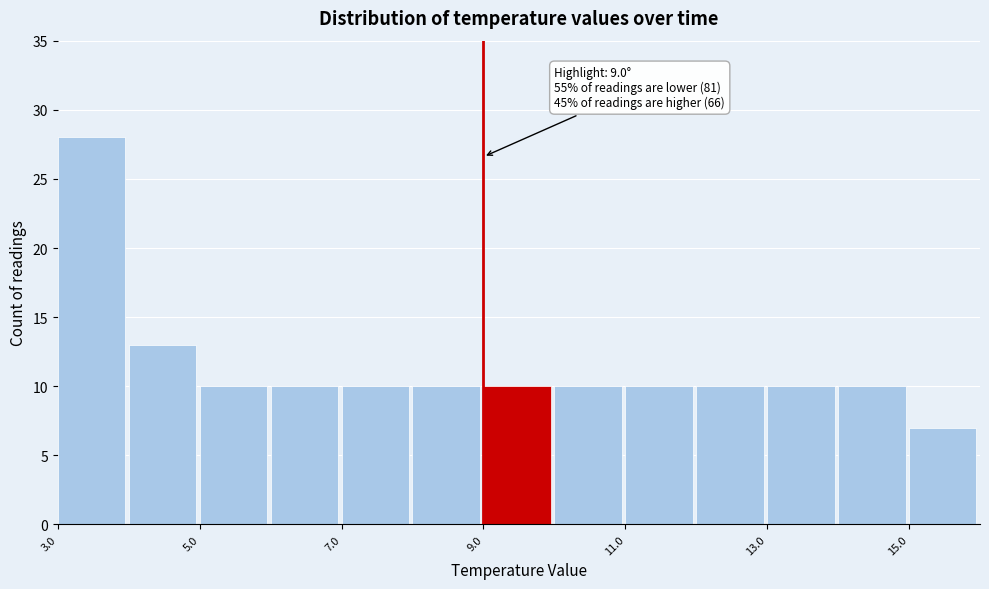

Over which range of the x-axis is the bar tallest?

3 to 4